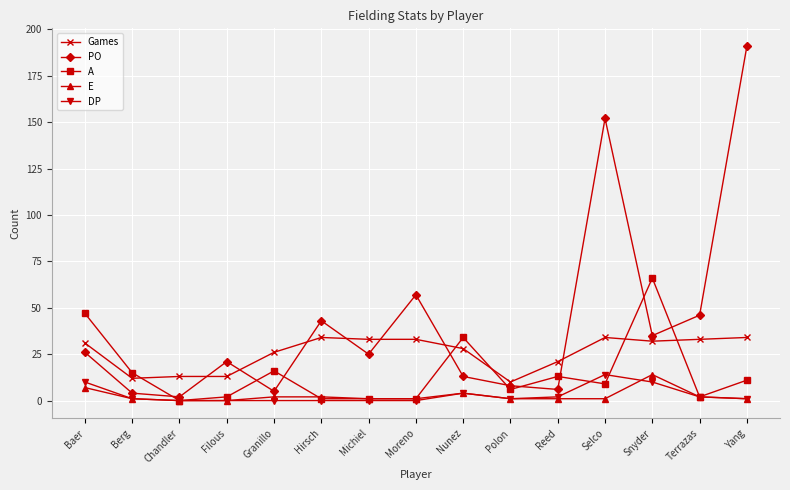

At which category does PO reach its first local valley?

Chandler